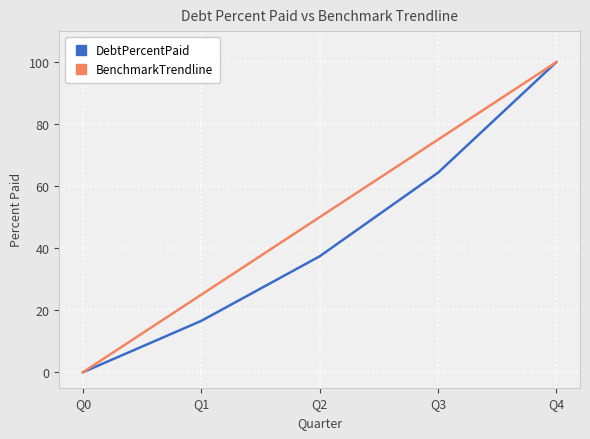

Does the chart have visible grid lines?

Yes